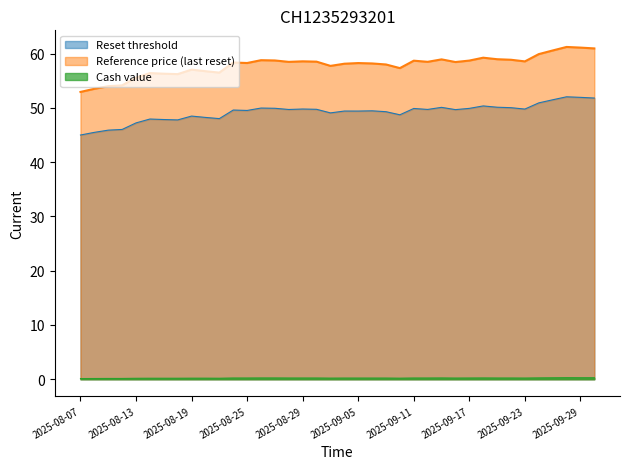

Does the chart have visible grid lines?

No